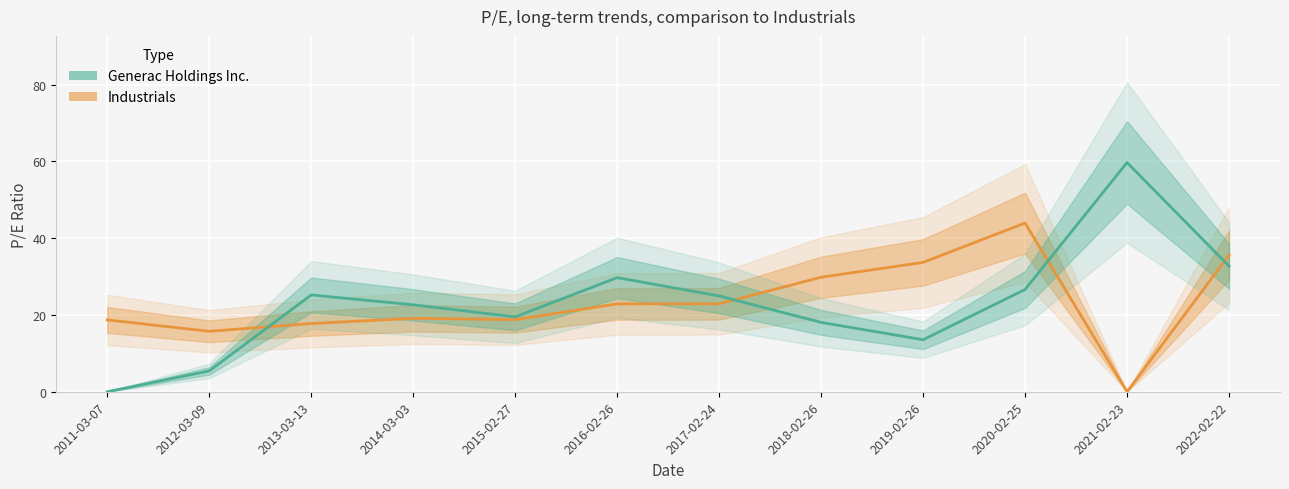

What is the difference between the maximum and minimum values in the Generac Holdings Inc. series?

59.7